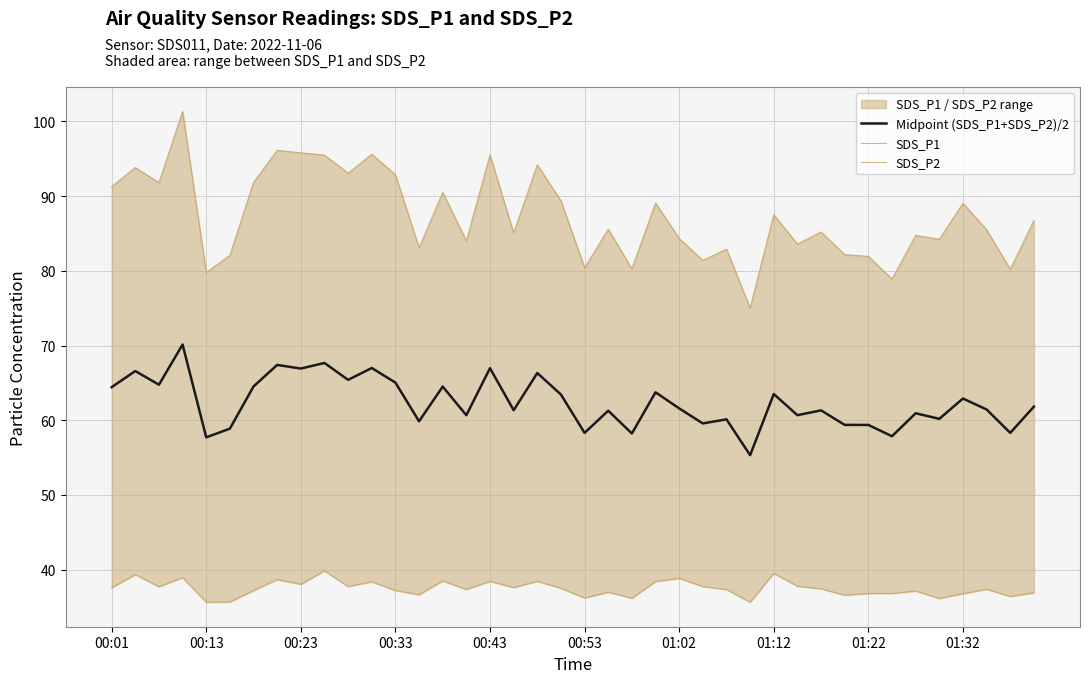

What value does the SDS_P1 series have at 11?

95.6